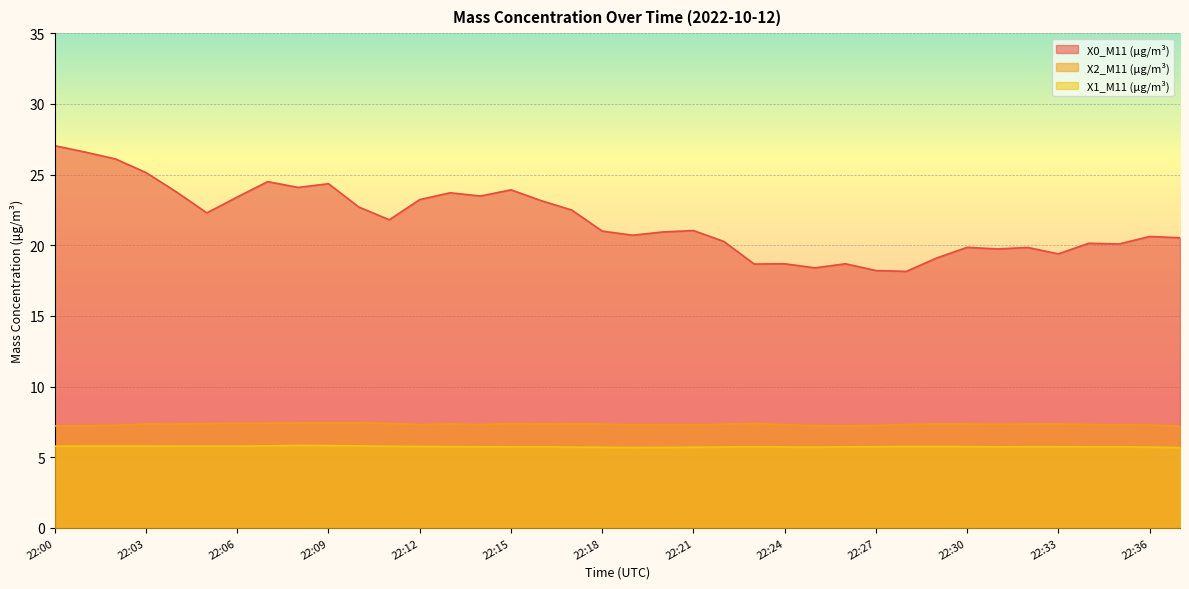

List the series in order of their peak value, highest first.

X0_M11 (μg/m³), X2_M11 (μg/m³), X1_M11 (μg/m³)